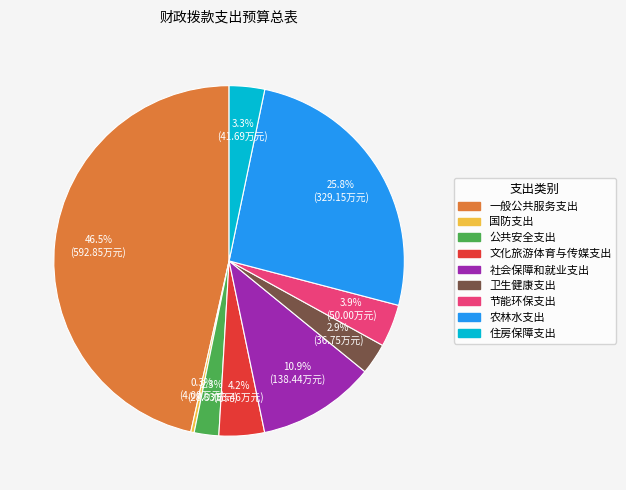

Count the number of slices in the pie.

9